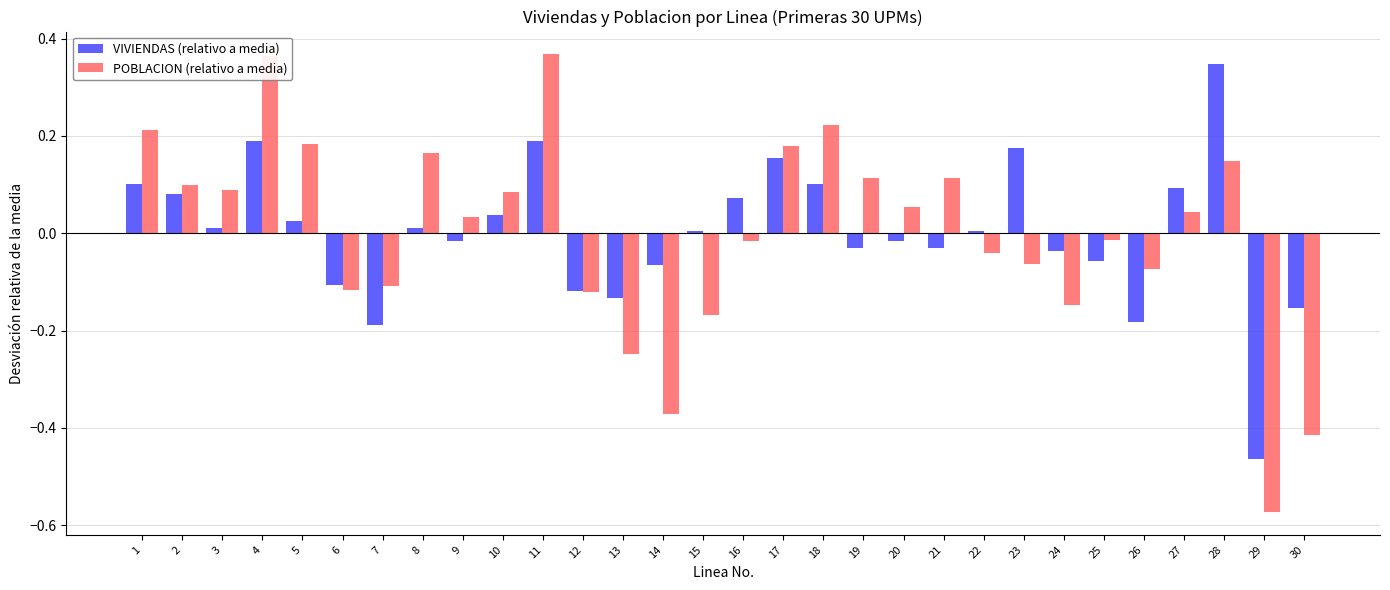

The POBLACION (relativo a media) series shows -0.0 at 22. True or false?

True